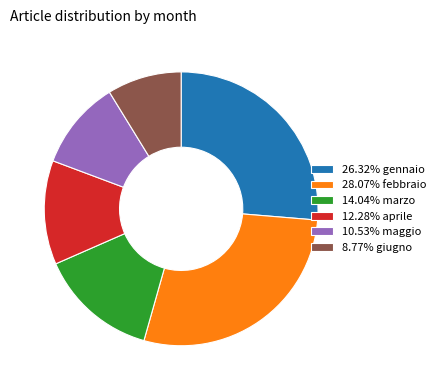

Do 14.04% marzo and 28.07% febbraio together represent more than half of the pie?

No